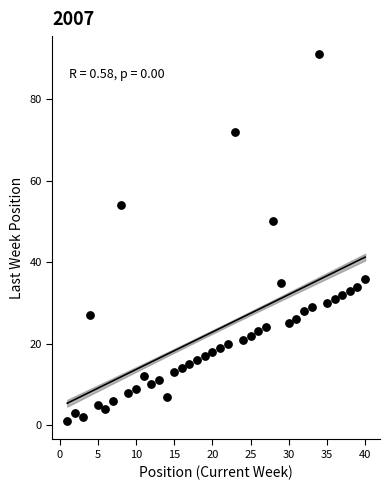

What is the range of Y values (max minus min)?

90